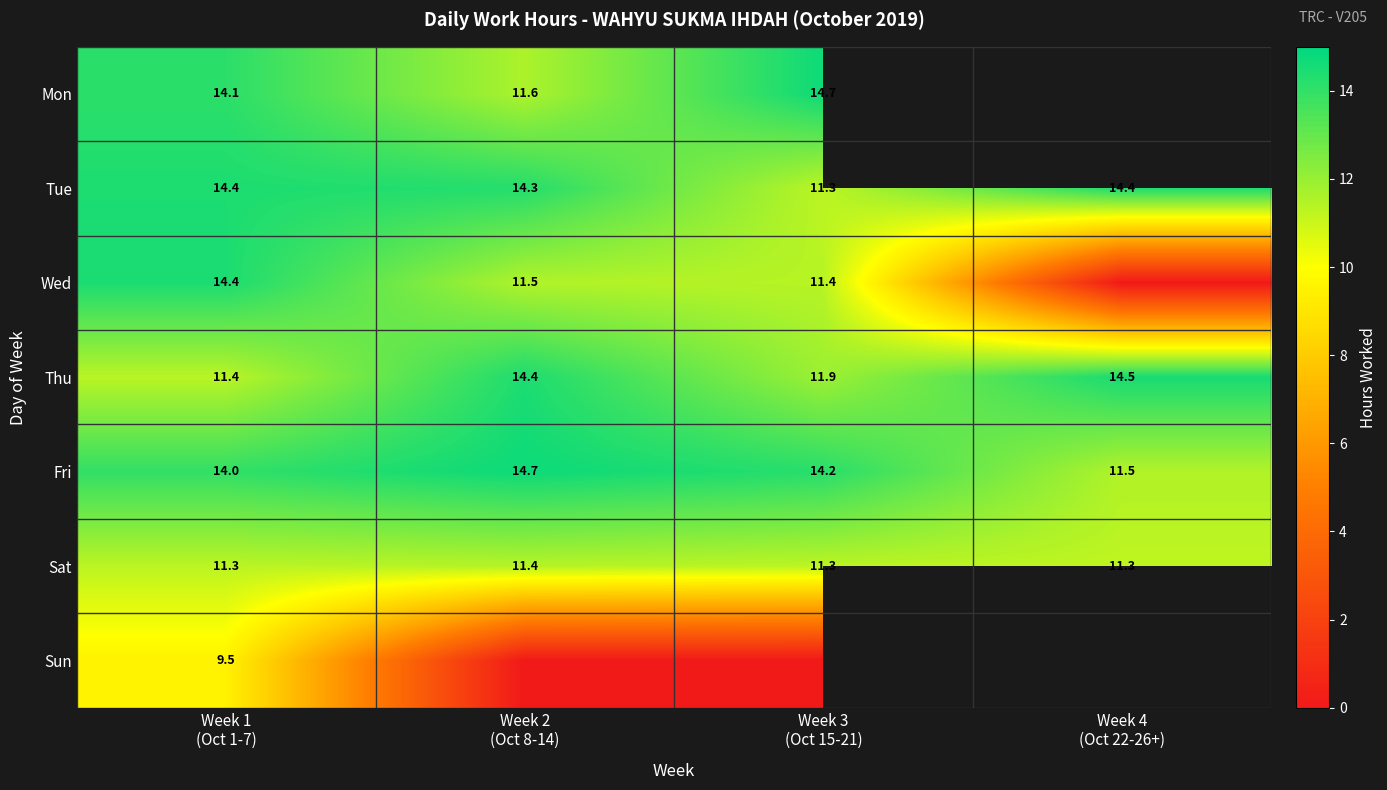

Rank the categories by Mon value from highest to lowest.

Week 3 (Oct 15-21), Week 1 (Oct 1-7), Week 4 (Oct 22-26+), Week 2 (Oct 8-14)